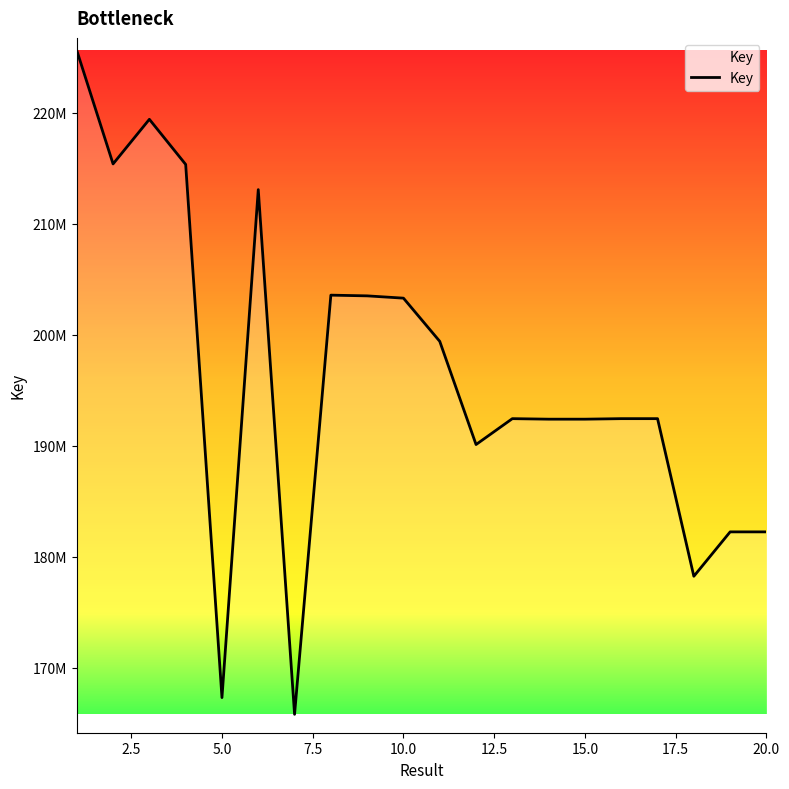

Is this an area chart (filled region under the line)?

Yes